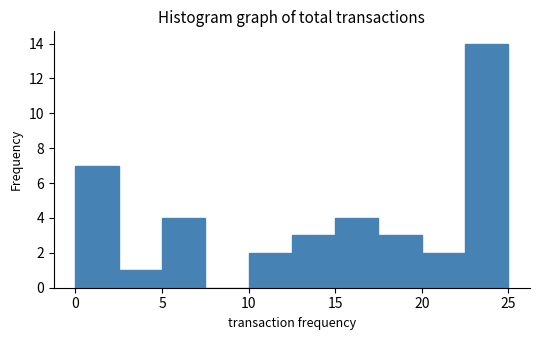

Over which range of the x-axis is the bar tallest?

22.5 to 25.0